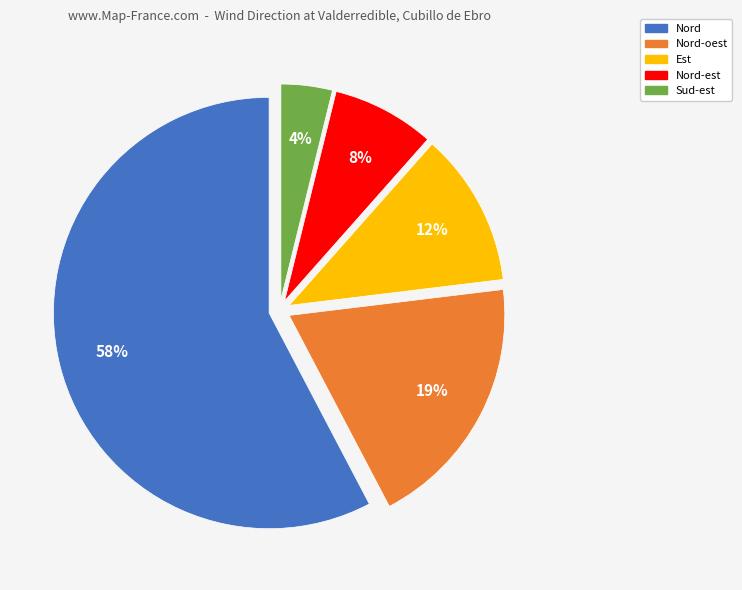

Does any single category account for the majority?

Yes